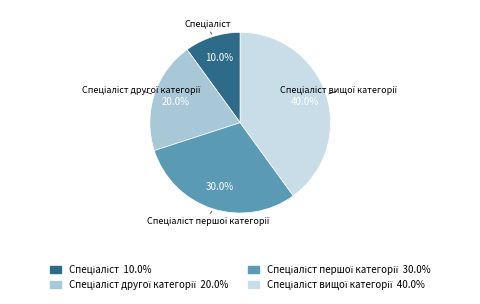

Count the number of slices in the pie.

4